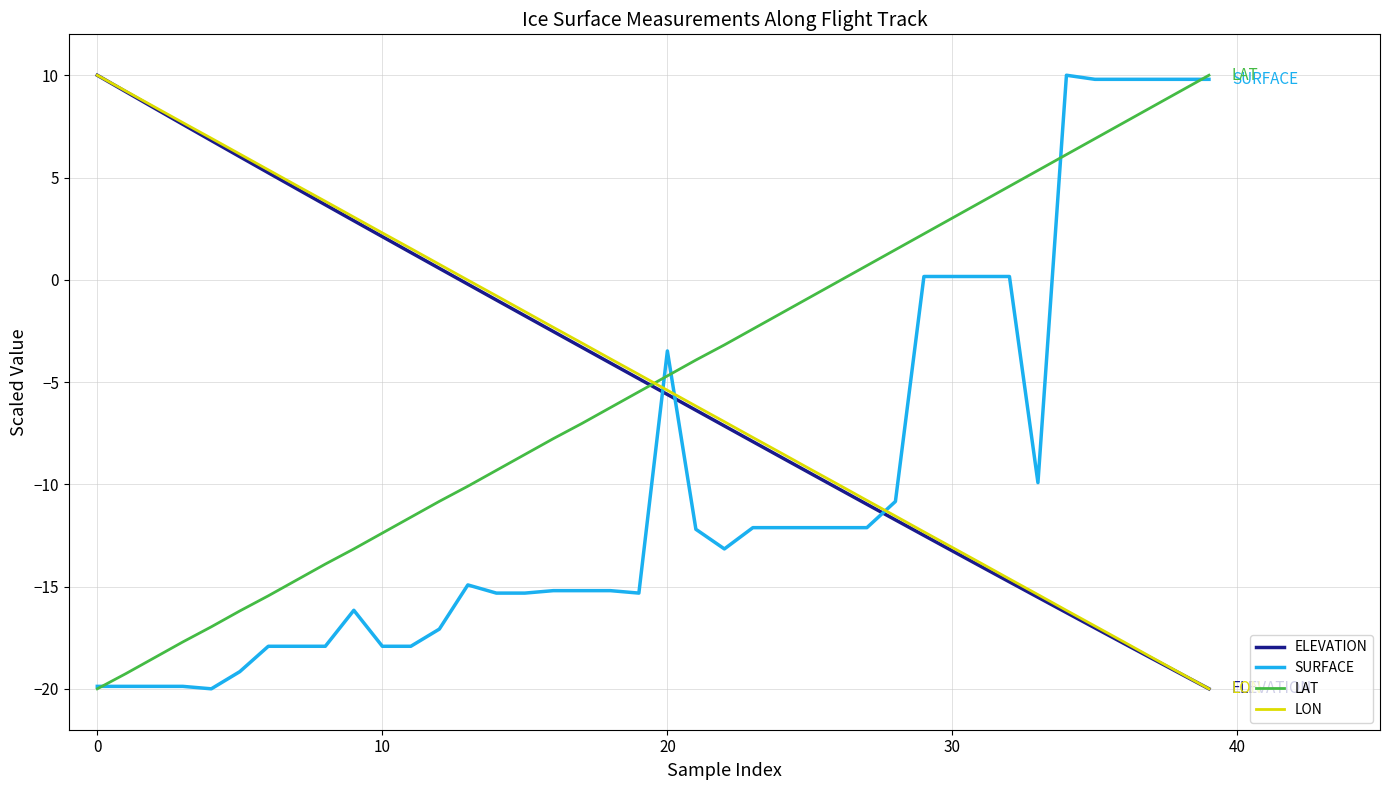

How many intersections are there between SURFACE and LON?

3